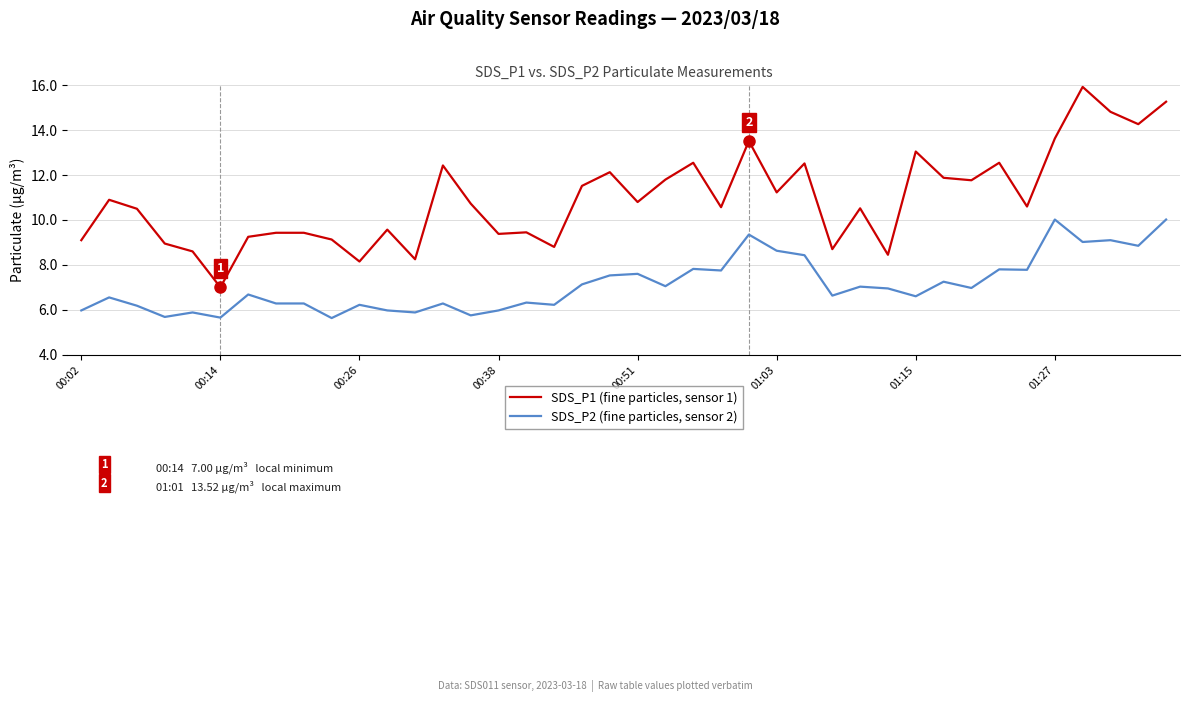

What is the maximum value for SDS_P1 (fine particles, sensor 1)?

15.9